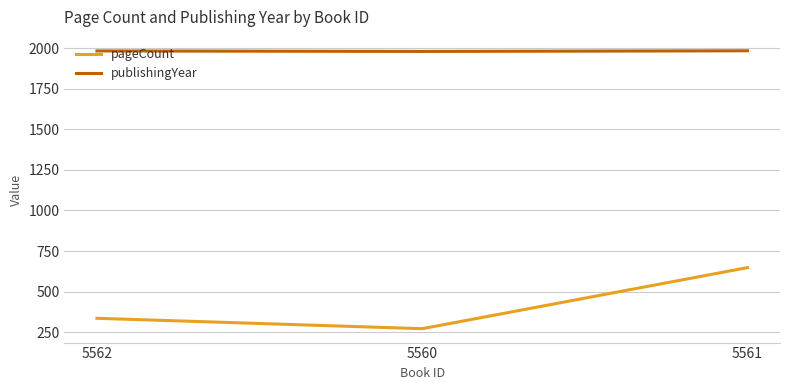

Where is pageCount nearest to the value 460?

5562